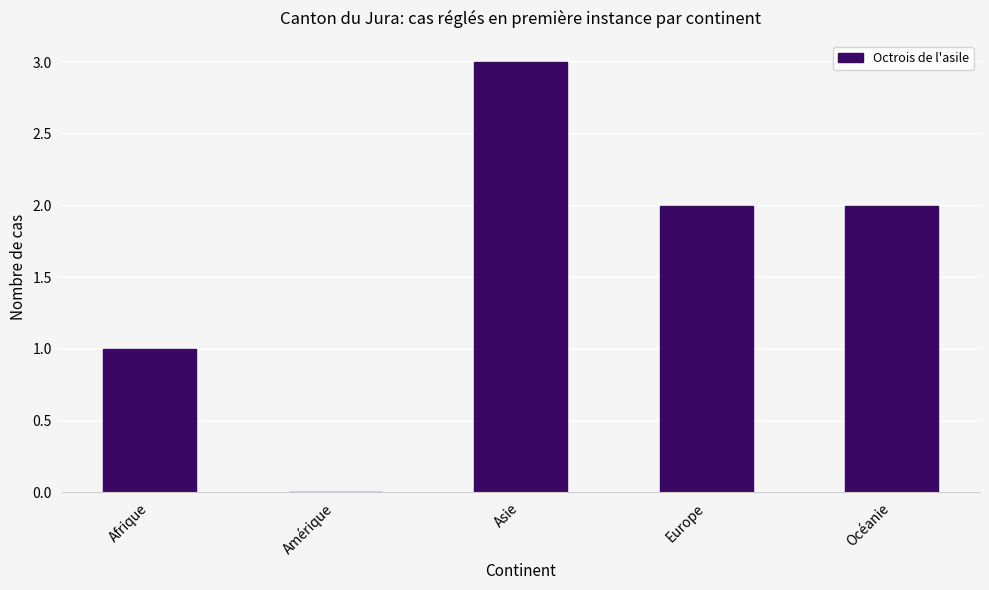

Read the value at Asie.

3